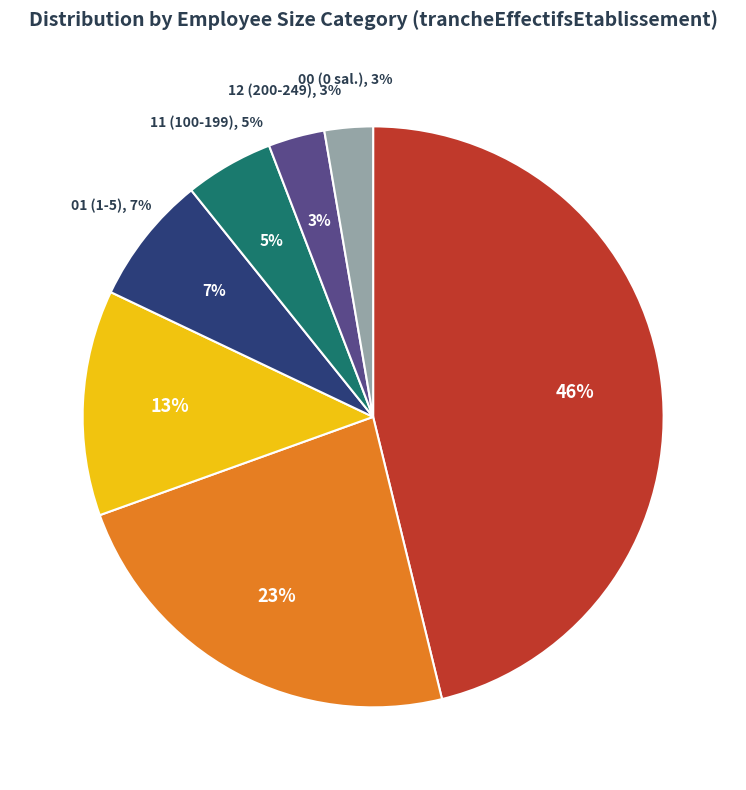

Which slice is the largest?

NN